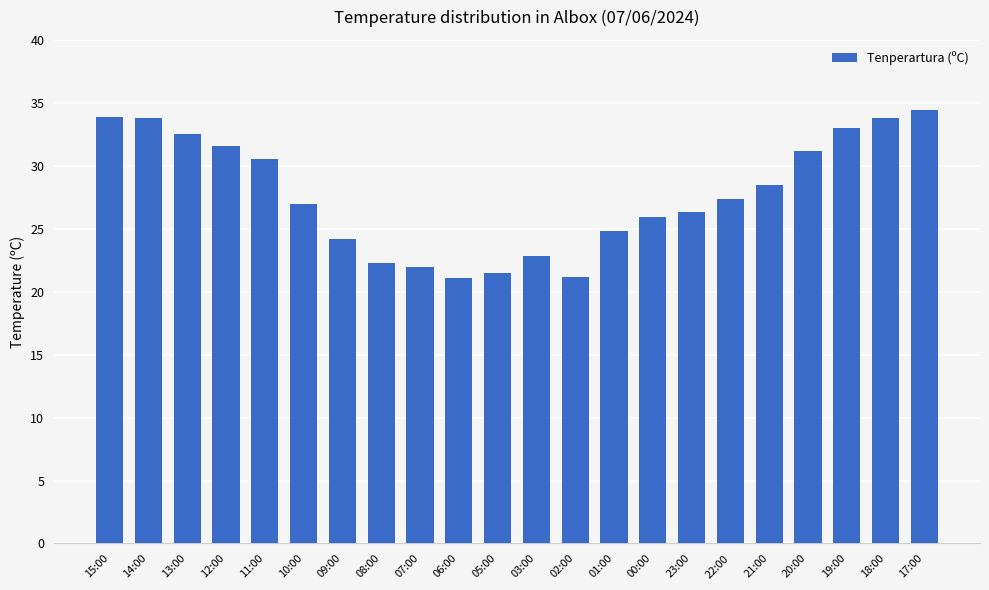

What is the average value?

27.7